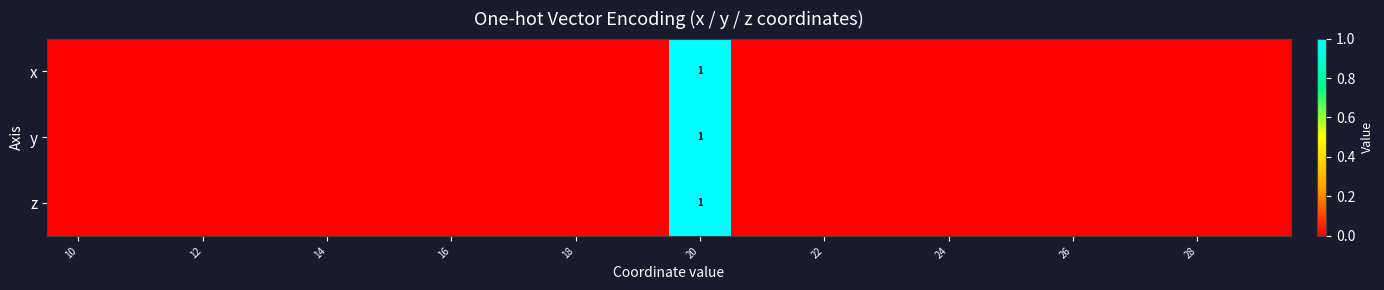

What is the difference between the maximum and second lowest values in the z series?

1